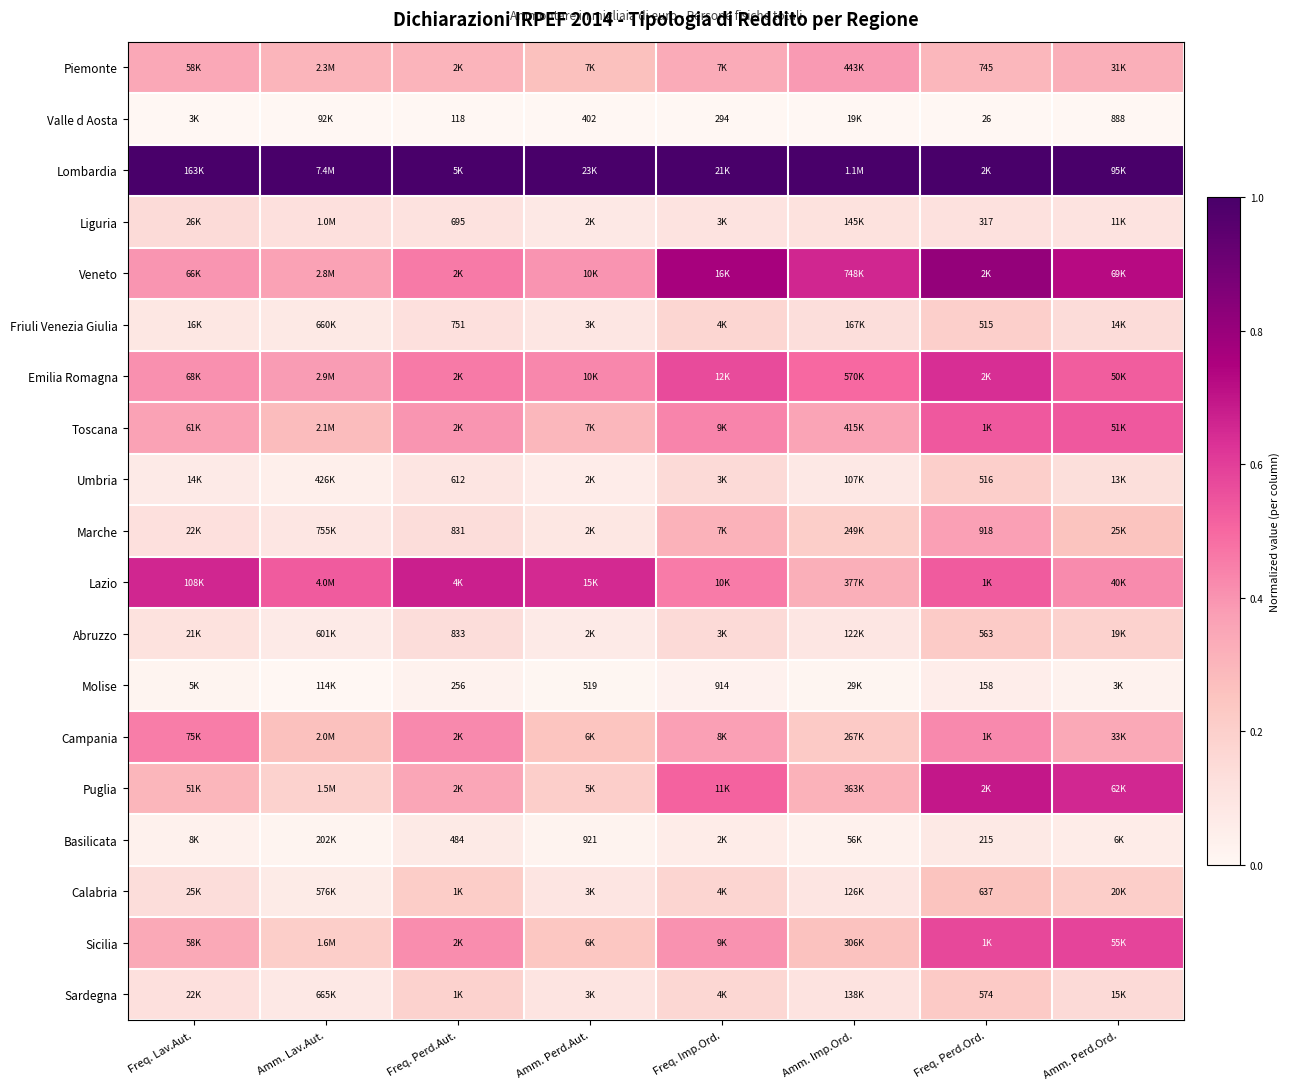

At Freq. Lav.Aut., list the series in order from largest to smallest.

Lombardia, Lazio, Campania, Emilia Romagna, Veneto, Toscana, Piemonte, Sicilia, Puglia, Liguria, Calabria, Sardegna, Marche, Abruzzo, Friuli Venezia Giulia, Umbria, Basilicata, Molise, Valle d Aosta